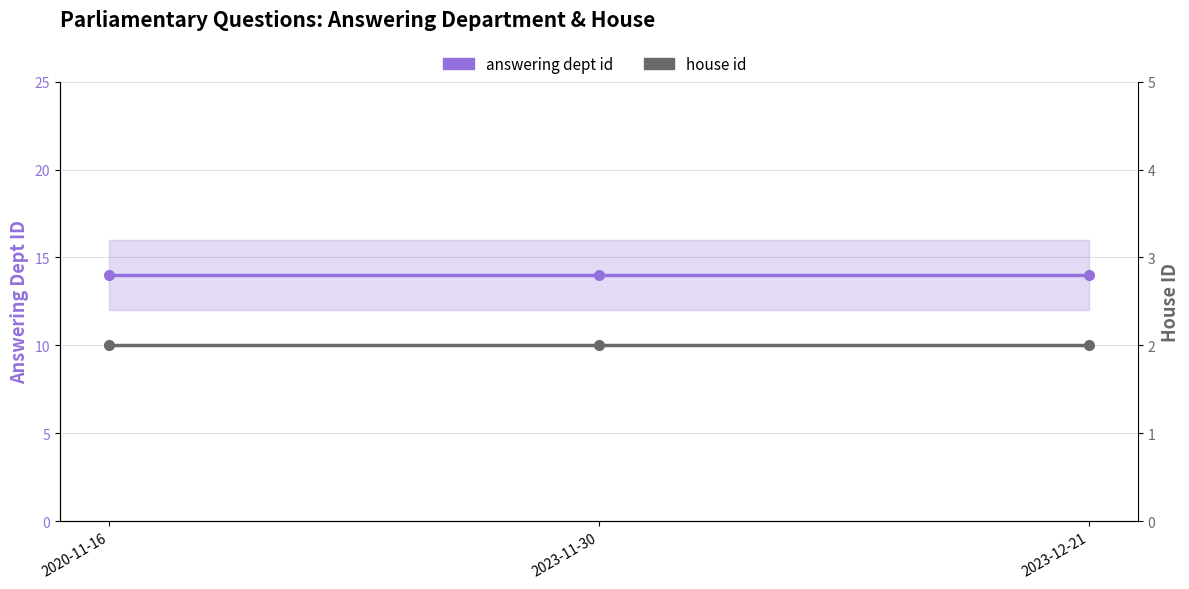

Which has a higher value, 2020-11-16 or 2023-11-30?

2020-11-16